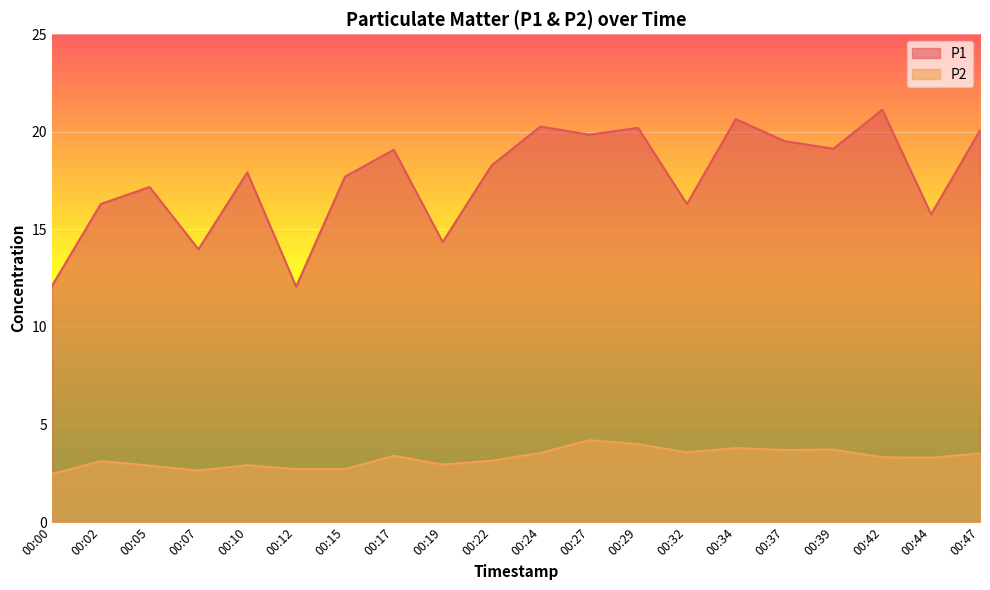

List the series in order of their peak value, highest first.

P1, P2